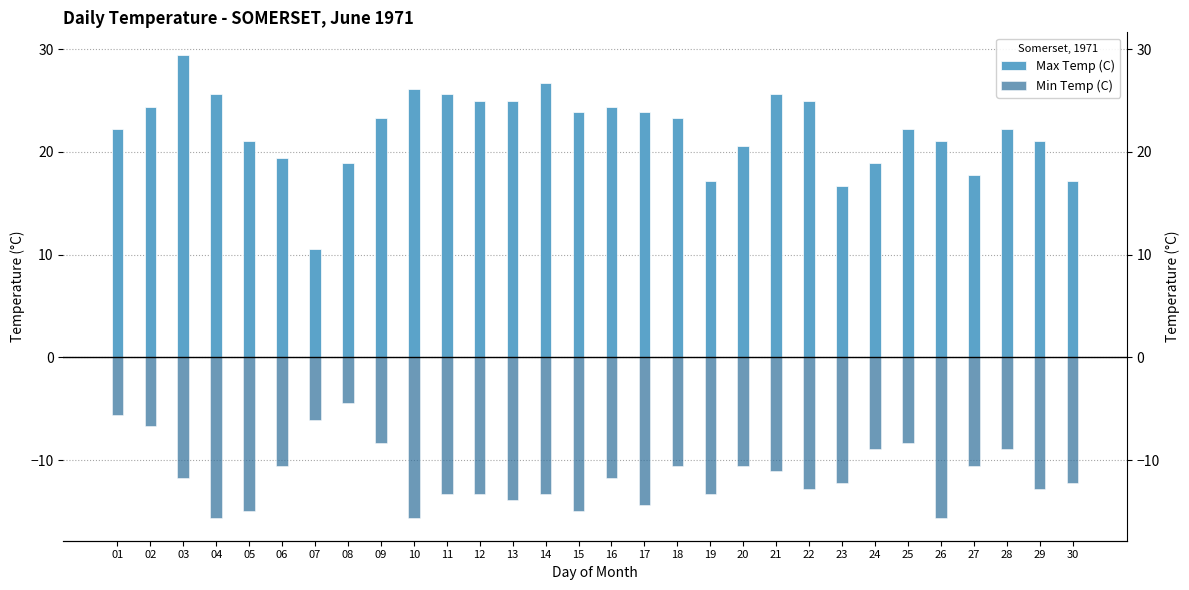

Which series has the largest range (max minus min)?

Max Temp (C)